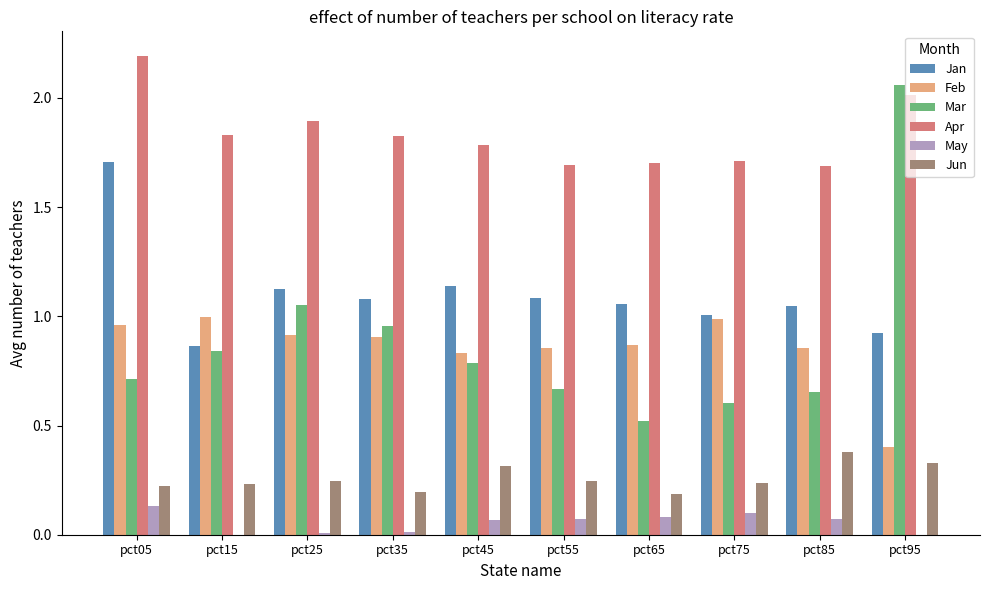

What is the value of the Feb bar at the 8th from the left?

1.0